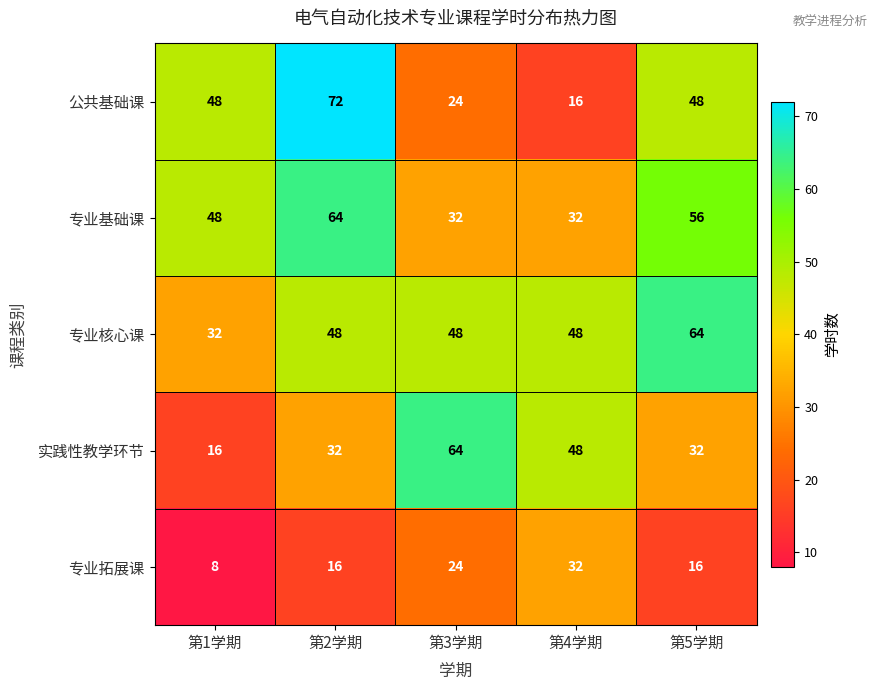

What is the difference between the second highest and second lowest values in the 公共基础课 series?

24